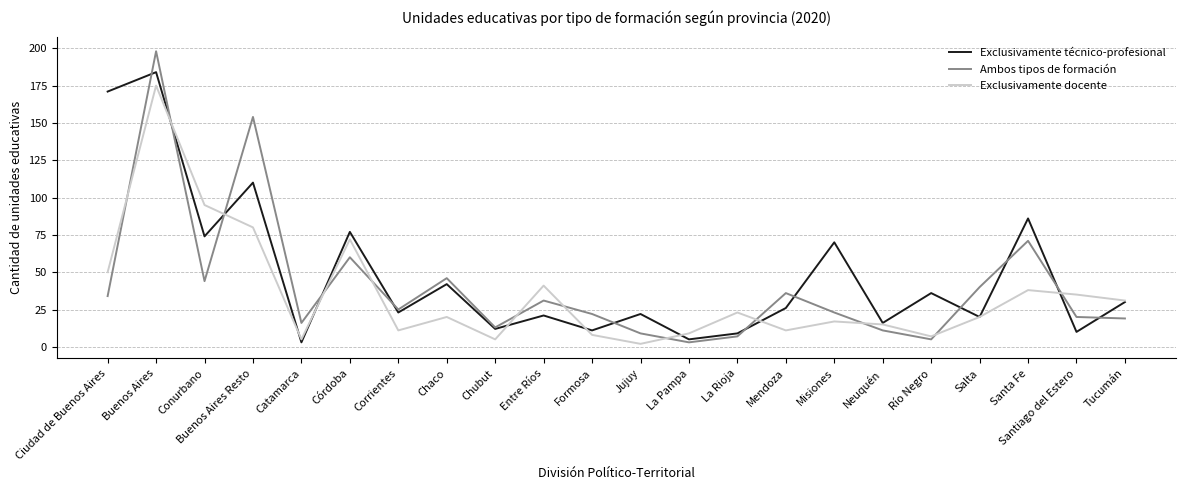

At which category does the chart reach its peak across all series?

Buenos Aires